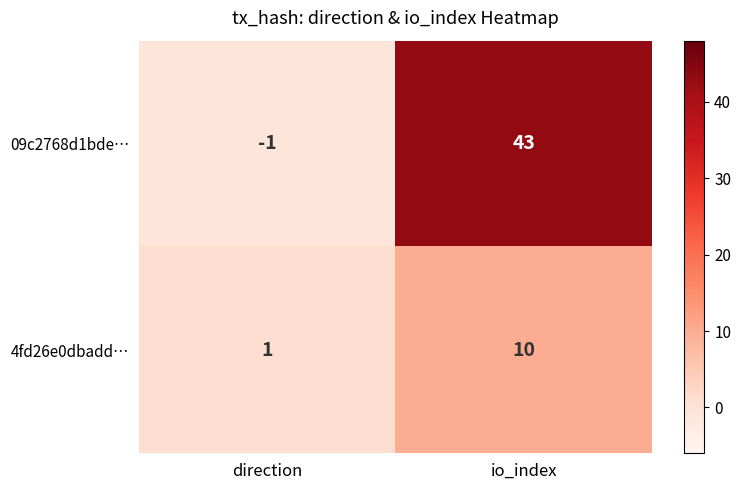

True or false: 4fd26e0dbadd… has a value of 1 at direction.

True